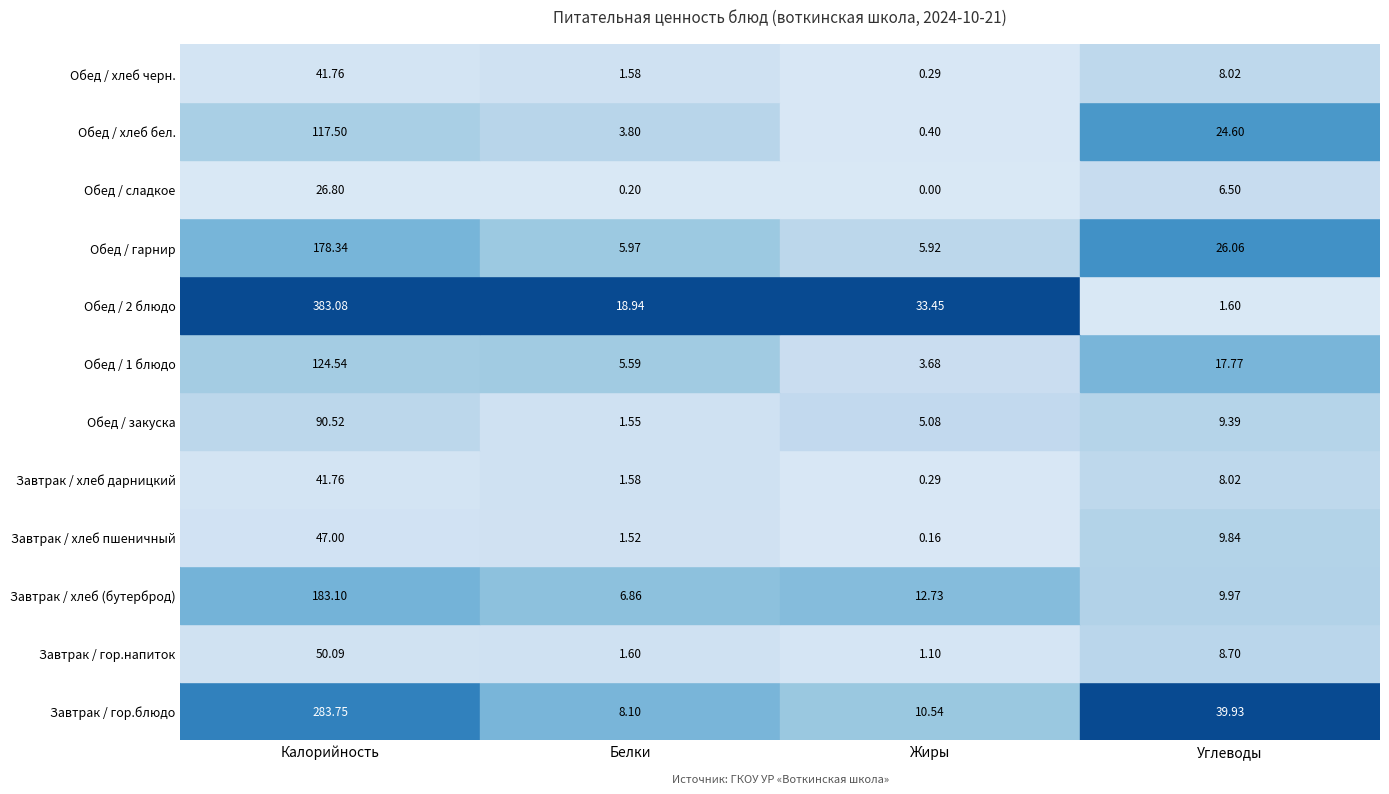

What is the difference between the maximum and minimum values in the Завтрак / гор.напиток series?

49.0